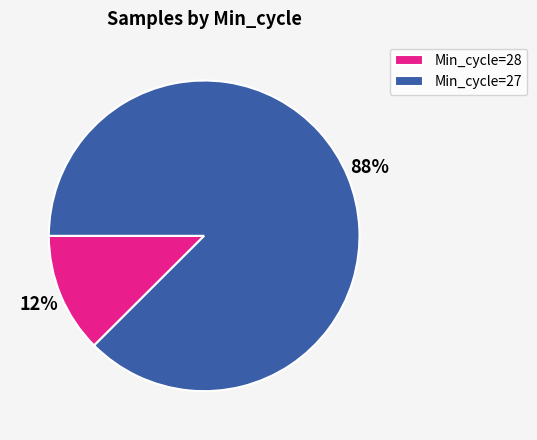

True or false: Min_cycle=27 accounts for 88% of the total.

True